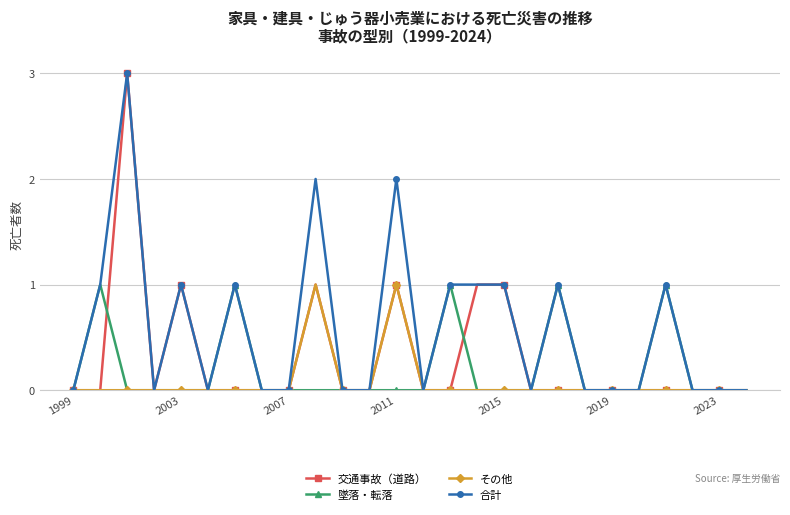

Reading left to right, what are all the values shown in this chart?

交通事故（道路）: 0	0	3	0	1	0	0	0	0	1	0	0	1	0	0	1	1	0	0	0	0	0	0	0	0	0
墜落・転落: 0	1	0	0	0	0	1	0	0	0	0	0	0	0	1	0	0	0	1	0	0	0	1	0	0	0
その他: 0	0	0	0	0	0	0	0	0	1	0	0	1	0	0	0	0	0	0	0	0	0	0	0	0	0
合計: 0	1	3	0	1	0	1	0	0	2	0	0	2	0	1	1	1	0	1	0	0	0	1	0	0	0